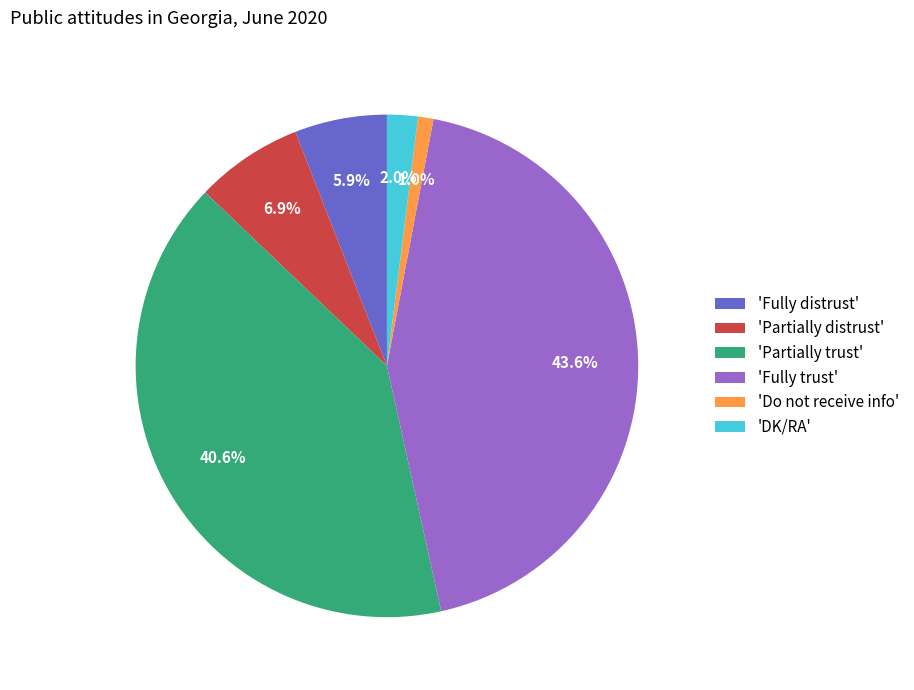

Do 'Partially trust' and 'DK/RA' together represent more than half of the pie?

No